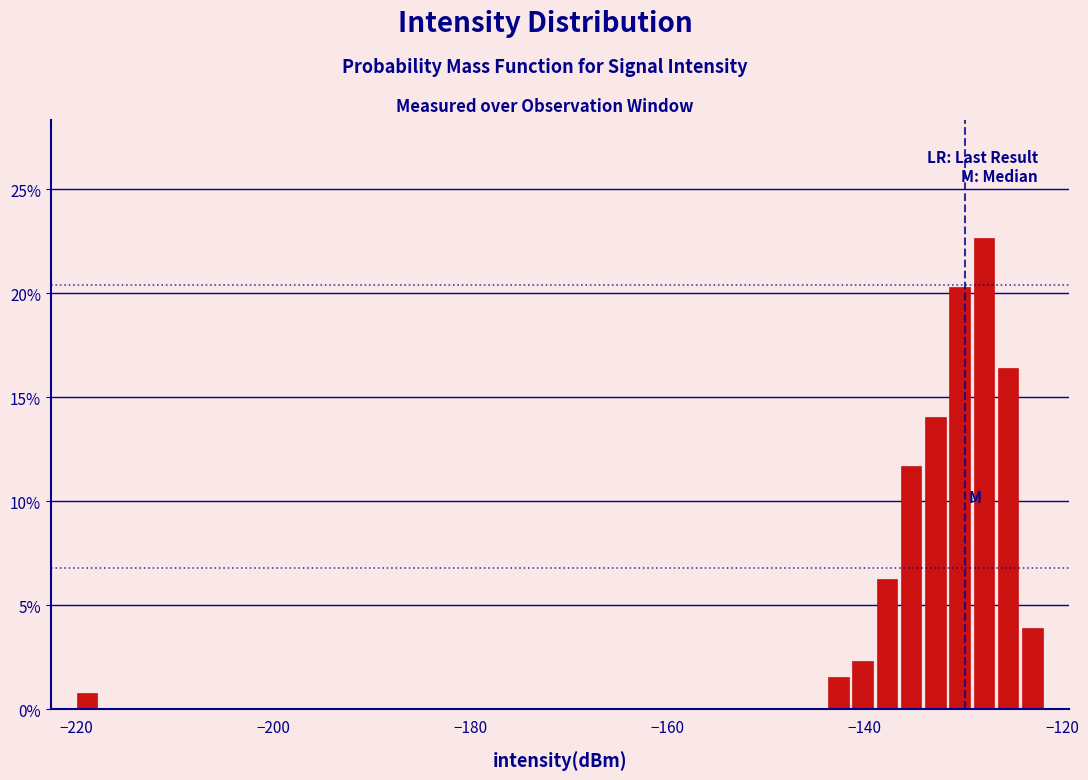

Read against the x-axis, roughly where is the centre of the tallest bar?

-128